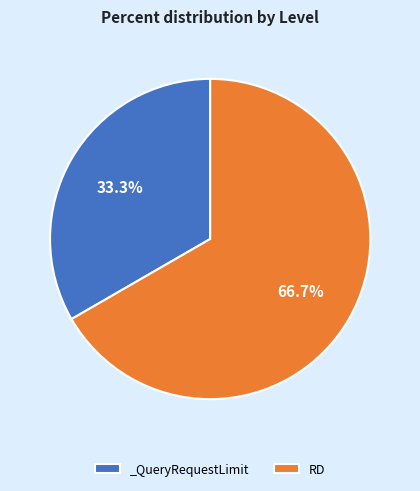

What is the ratio of the value at RD to the value at _QueryRequestLimit?

2.0